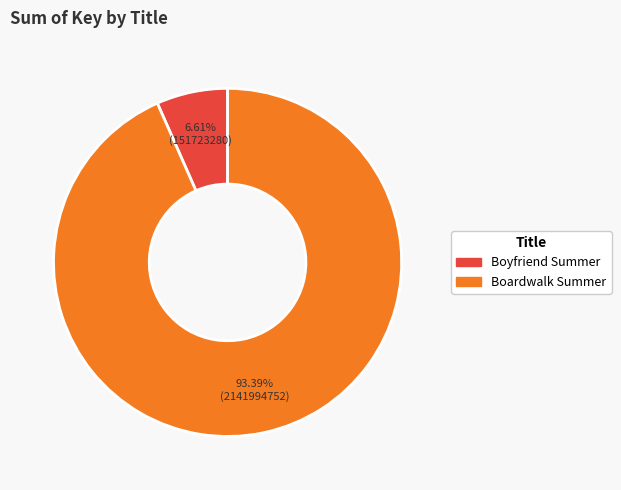

True or false: Boardwalk Summer accounts for 83% of the total.

False